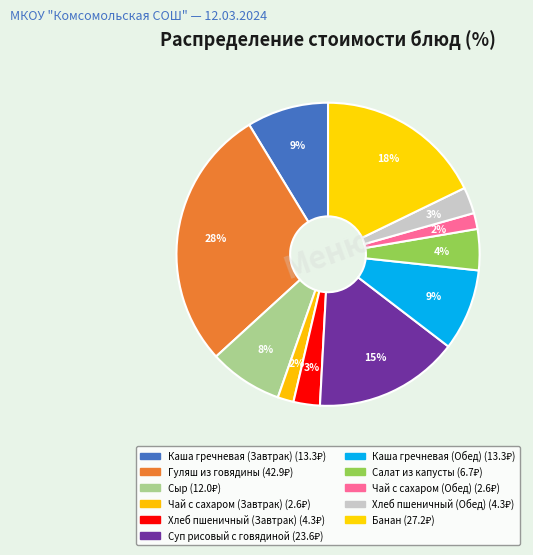

What percentage is the Каша гречневая (Обед) slice, to the nearest percent?

9%